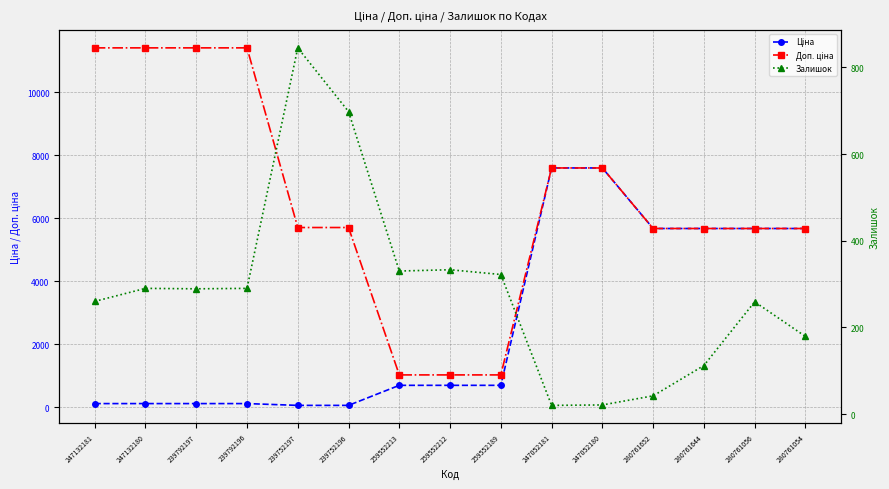

Does the chart display data point markers on the line(s)?

Yes